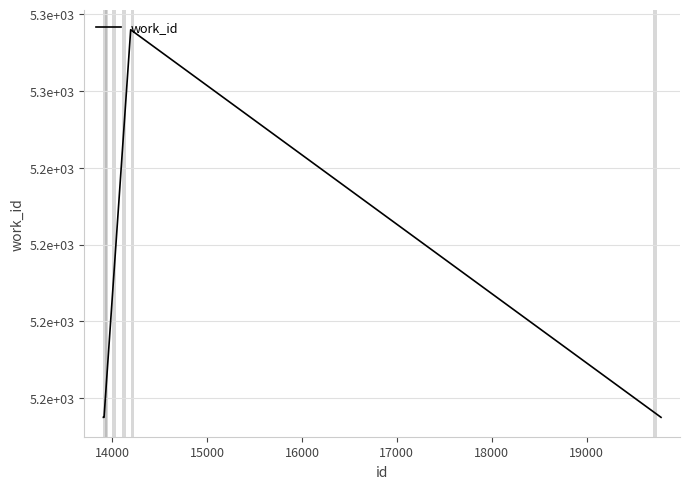

Is this an area chart (filled region under the line)?

No